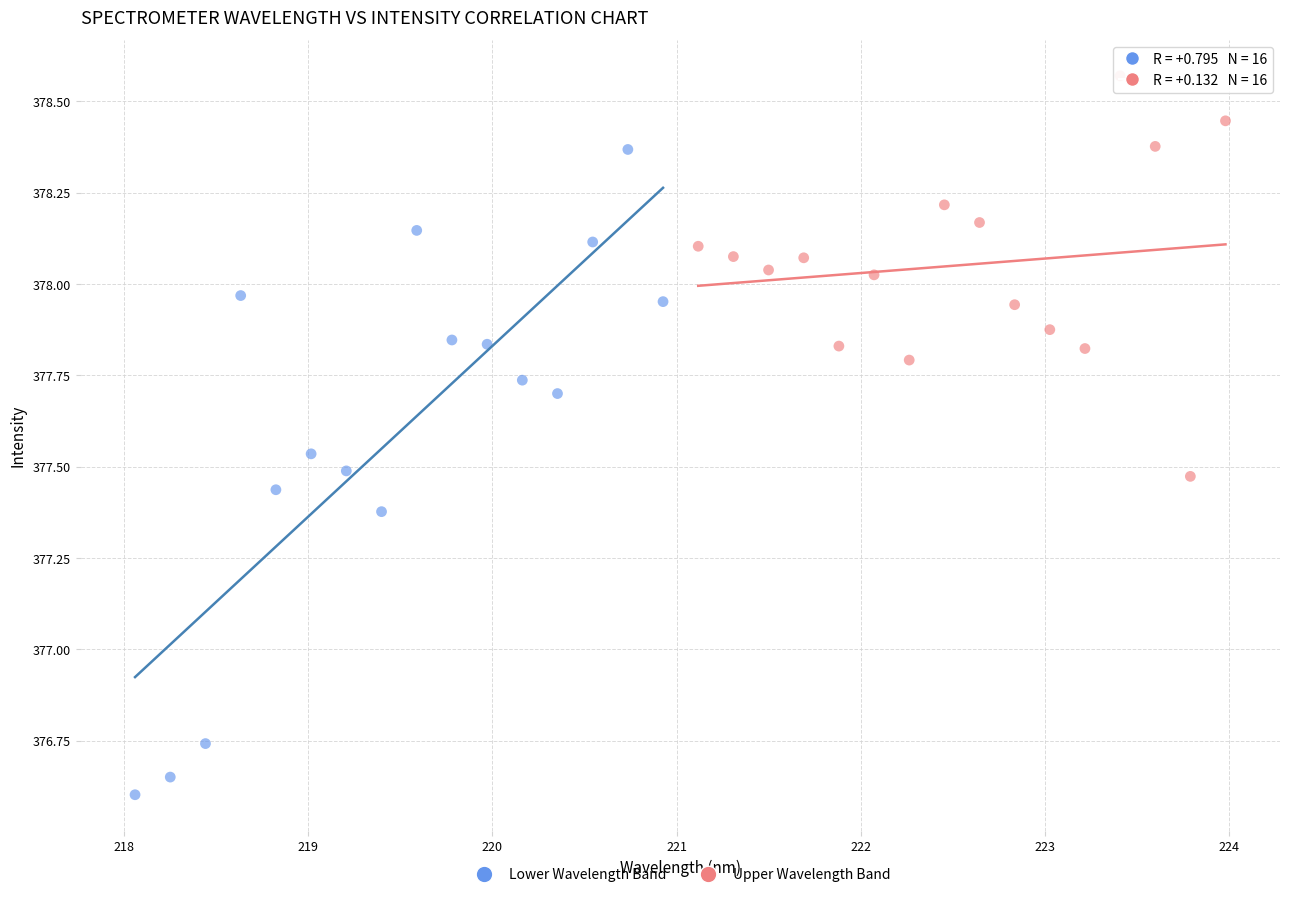

Which series has the largest Y range (max minus min)?

Lower Wavelength Band